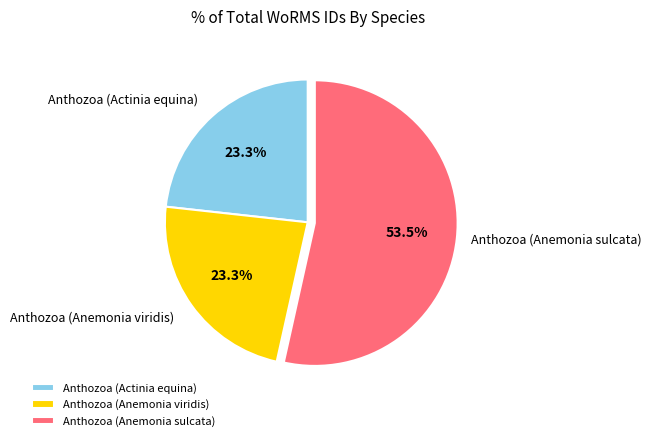

To the nearest percent, what is the average slice percentage?

33%